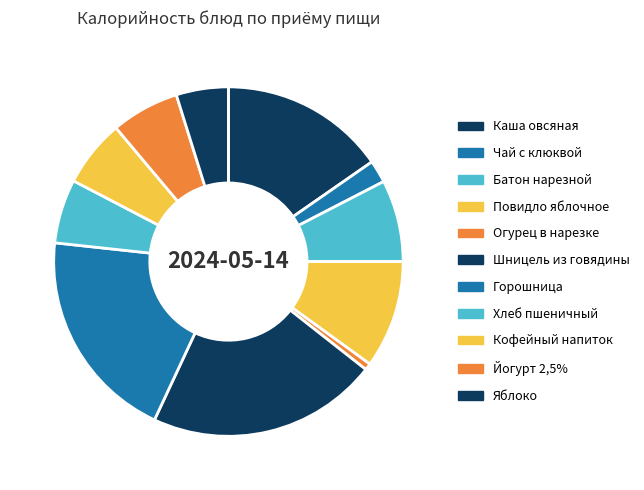

Which has a higher value, Огурец в нарезке or Горошница?

Горошница